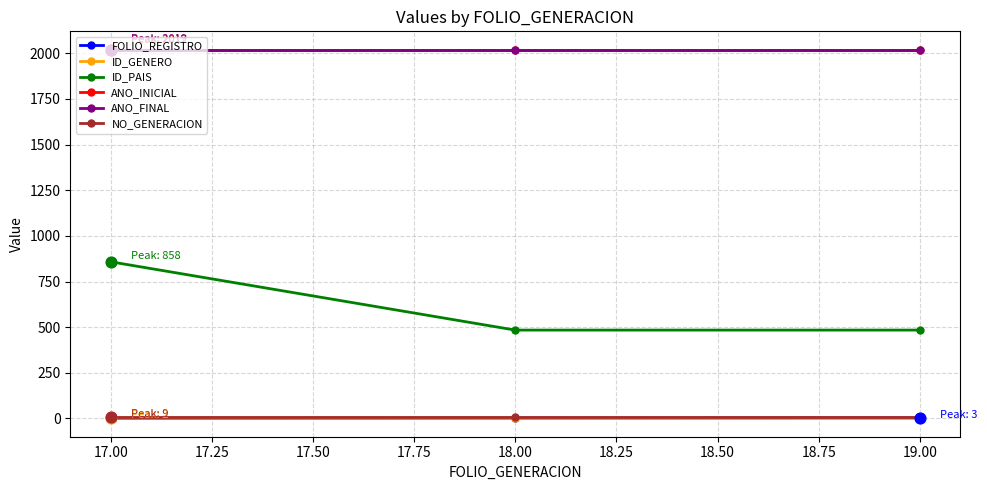

Is the value of FOLIO_REGISTRO at 19.00 greater than the value of ID_PAIS at 17.00?

No